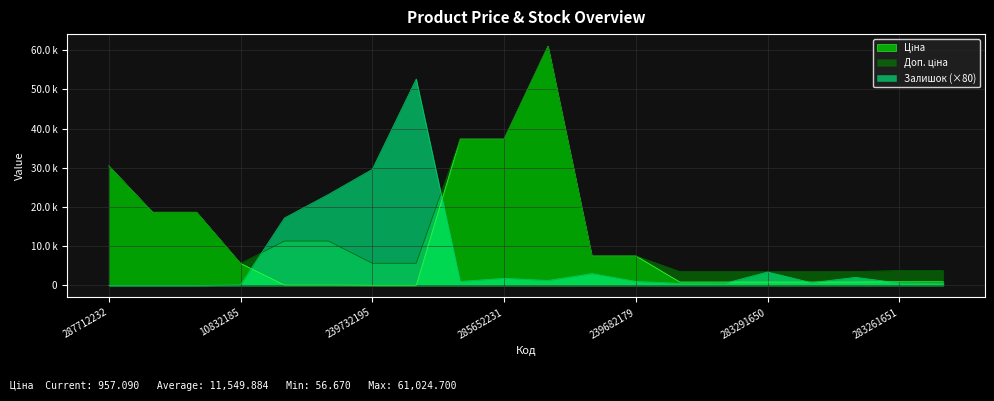

What is the approximate value of Ціна at 287692233?

18671.5